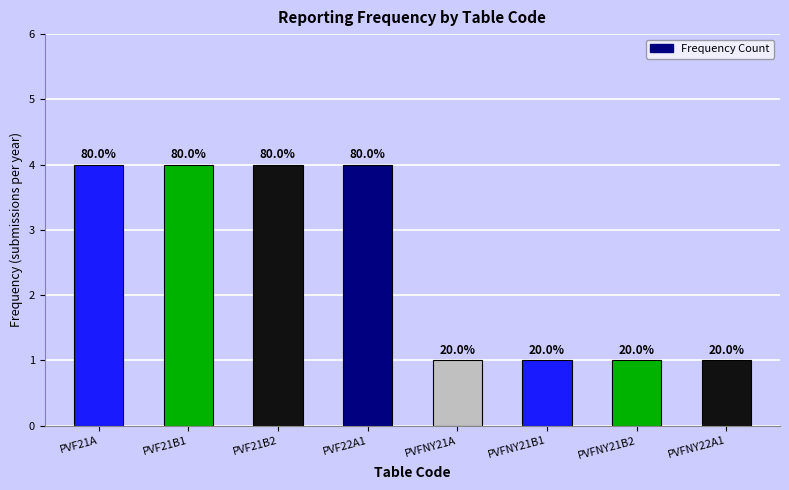

How many bars are there in total?

8